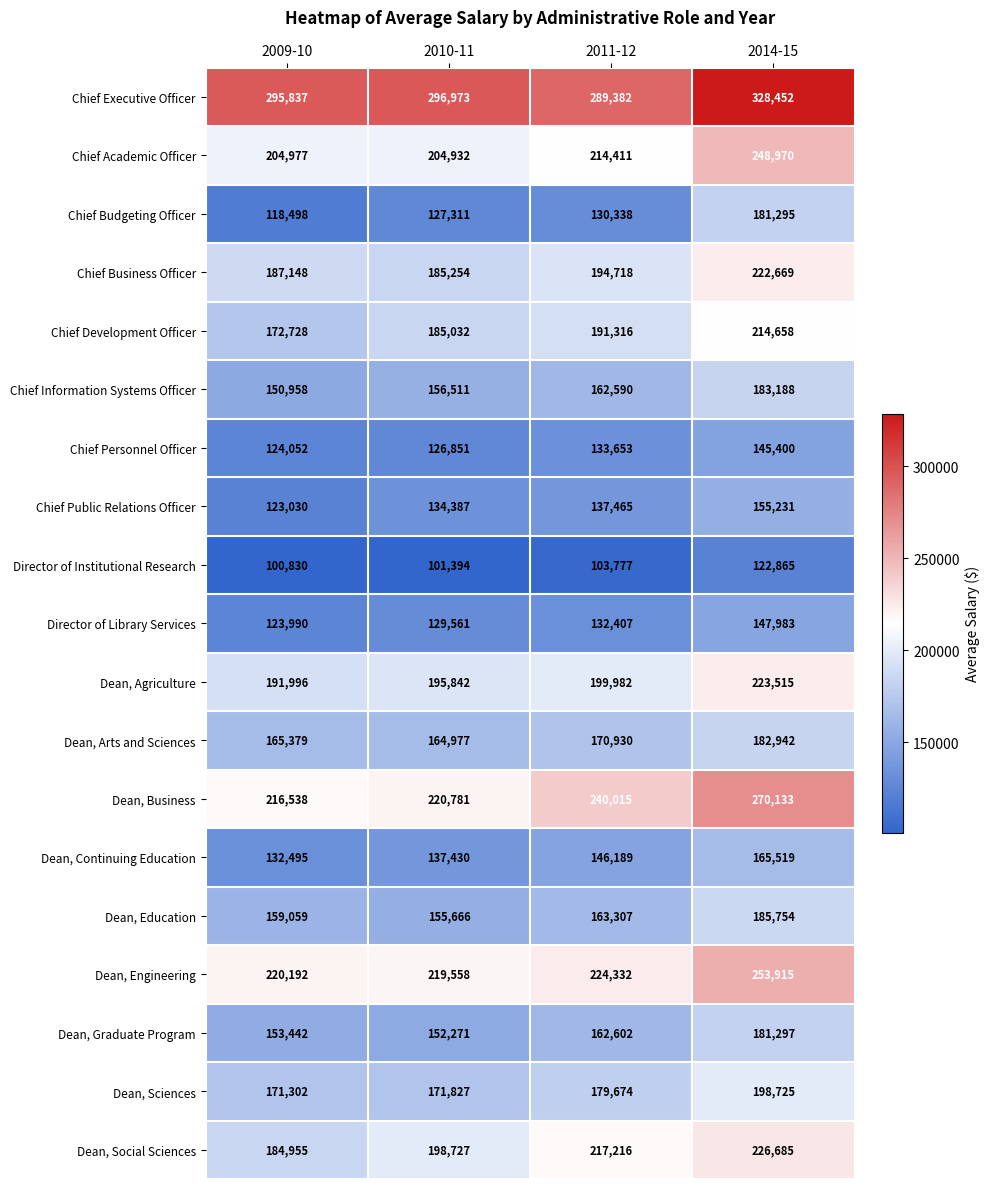

Count the Dean, Agriculture values in the range 195842 to 223515.

3